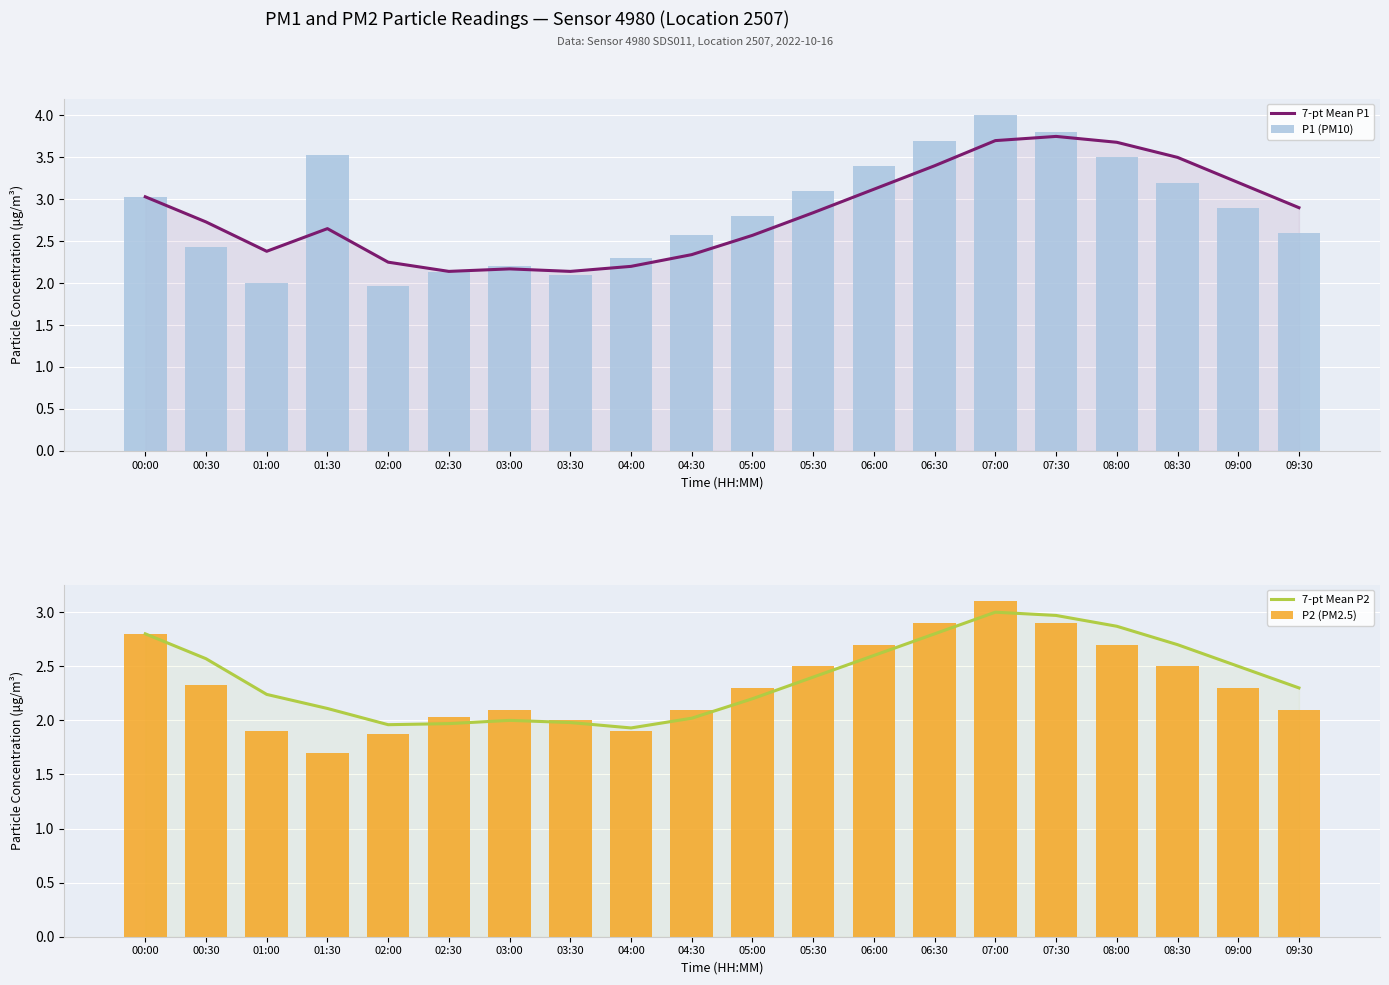

True or false: 7-pt Mean P2 has a value of 2.5 at 09:00.

True